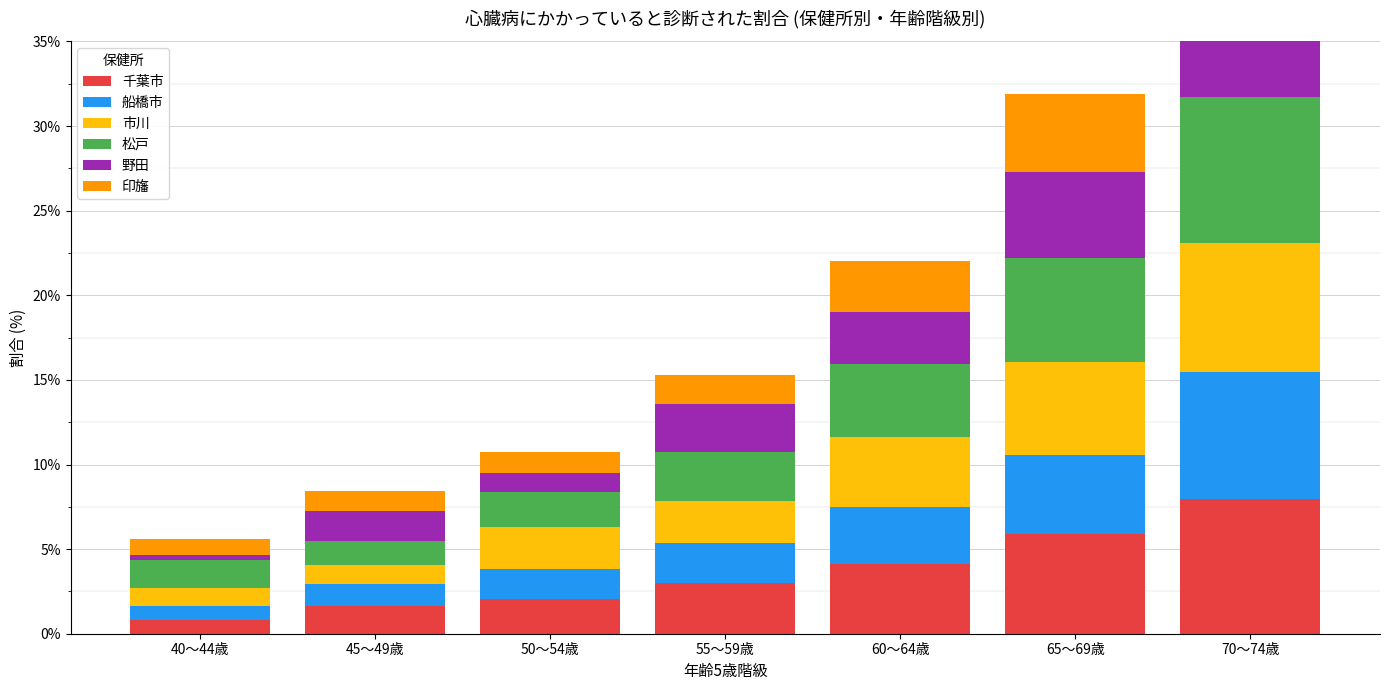

Reading right to left, extract all data points from this chart.

千葉市: 7.9	5.9	4.1	3.0	2.1	1.7	0.8
船橋市: 7.5	4.7	3.4	2.4	1.7	1.3	0.8
市川: 7.6	5.5	4.2	2.5	2.5	1.1	1.1
松戸: 8.6	6.2	4.3	2.9	2.1	1.5	1.6
野田: 6.8	5.1	3.1	2.9	1.1	1.7	0.3
印旛: 6.5	4.6	3.0	1.7	1.2	1.2	1.0